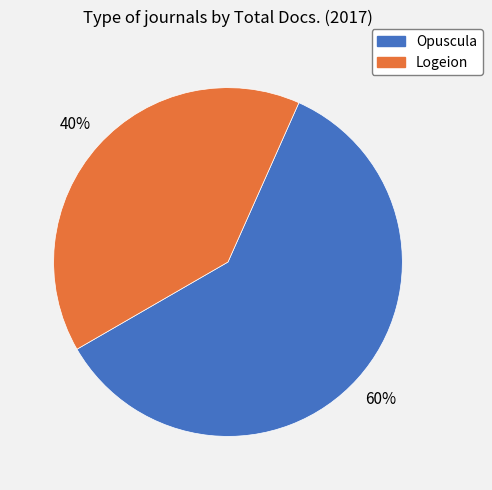

The Opuscula slice represents 50% of the pie. True or false?

False